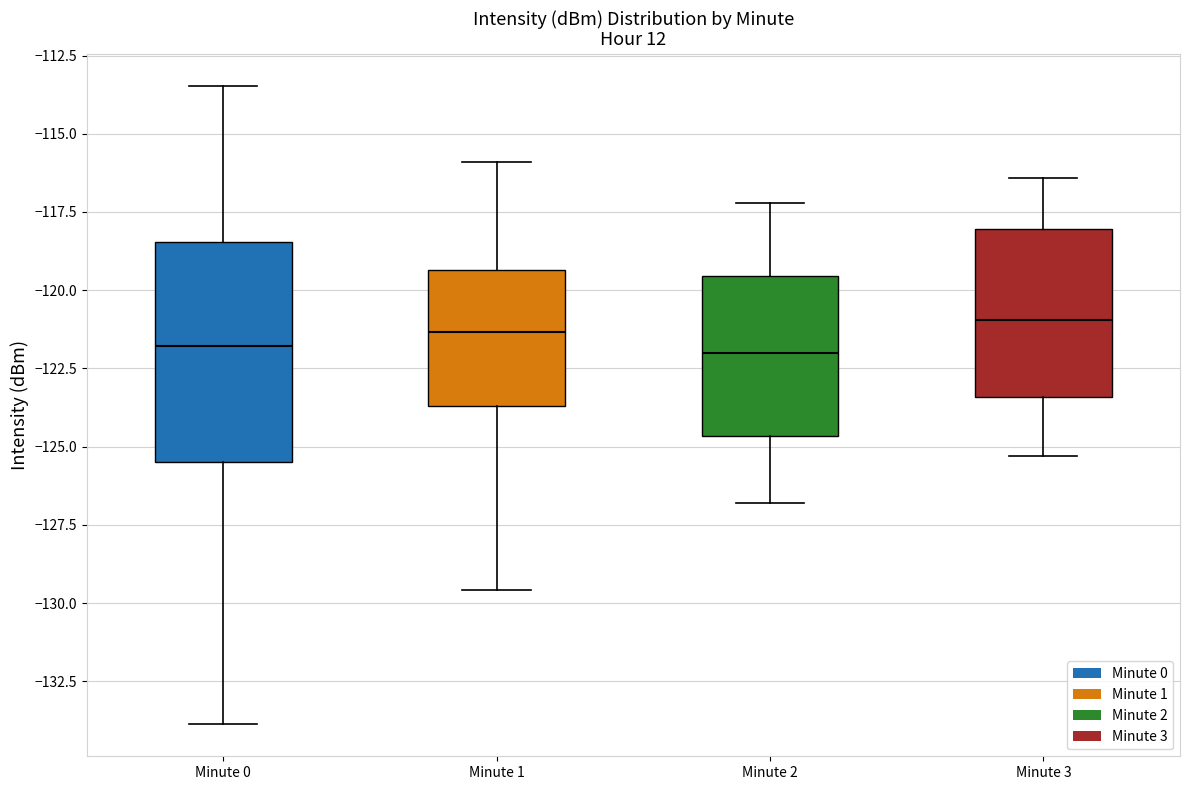

Which box is the tallest, from its lower edge to its upper edge?

Minute 0